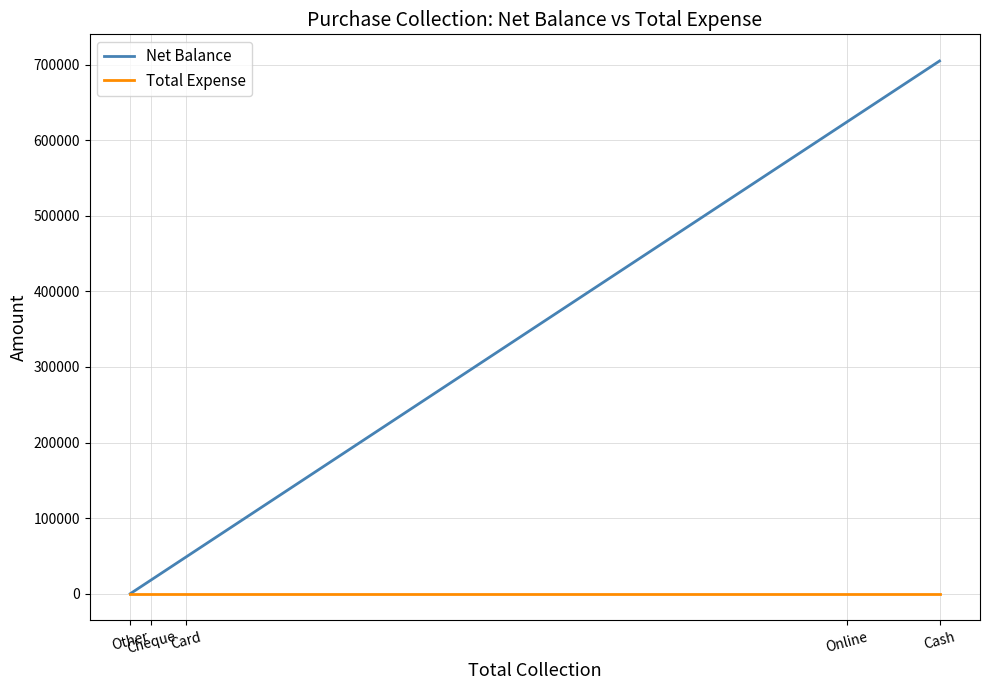

Rank the series at Online from lowest to highest value.

Total Expense, Net Balance